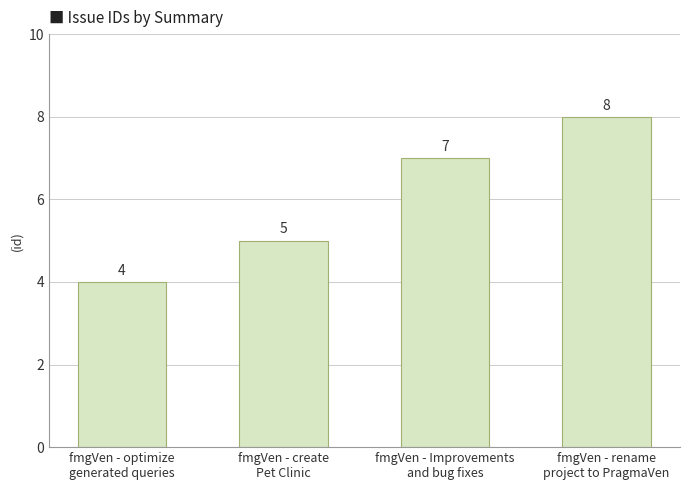

Rank the categories by value from lowest to highest.

fmgVen - optimize
generated queries, fmgVen - create
Pet Clinic, fmgVen - Improvements
and bug fixes, fmgVen - rename
project to PragmaVen